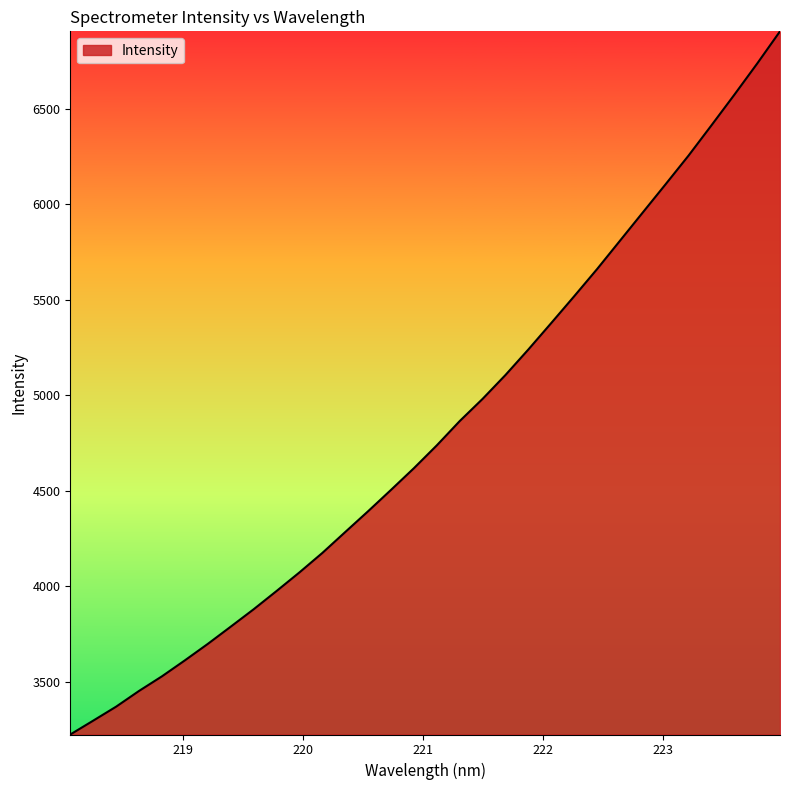

What is the difference between the maximum and minimum values?

3680.5